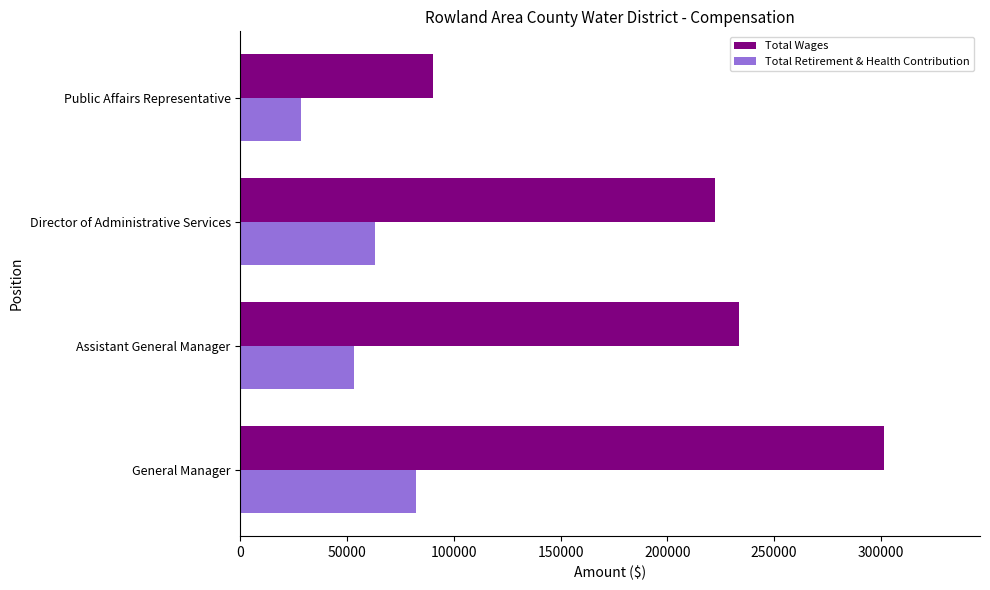

Rank the series by their average value, from highest to lowest.

Total Wages, Total Retirement & Health Contribution